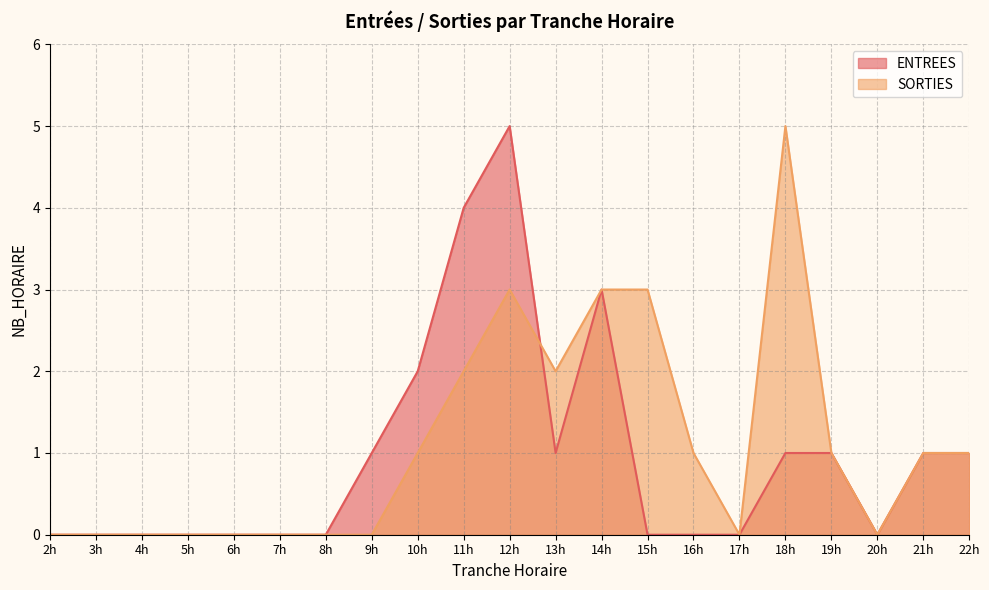

Reading left to right, list all the values displayed in this chart.

ENTREES: 0	0	0	0	0	0	0	1	2	4	5	1	3	0	0	0	1	1	0	1	1
SORTIES: 0	0	0	0	0	0	0	0	1	2	3	2	3	3	1	0	5	1	0	1	1